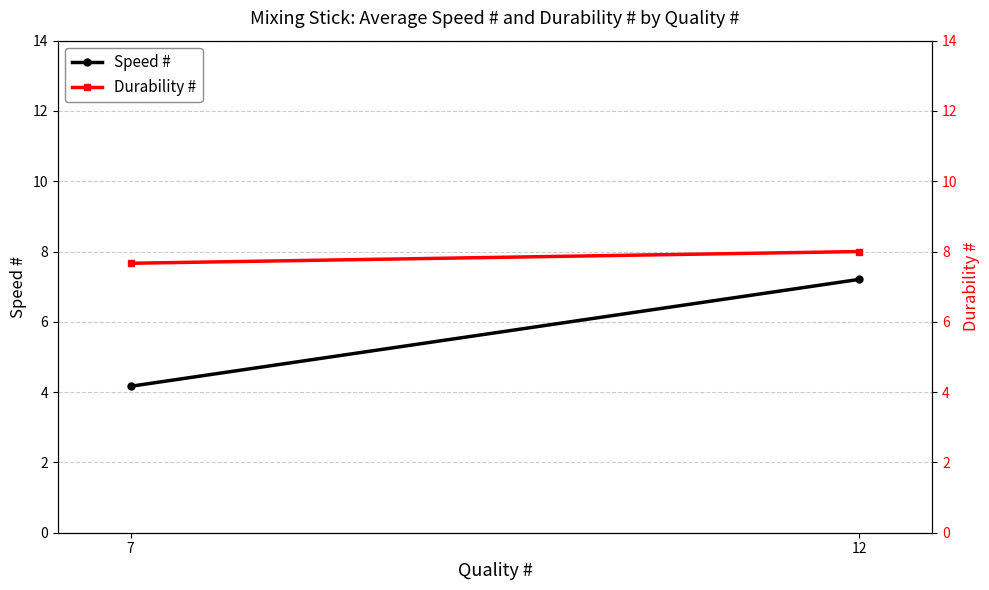

What is the spread (max minus min) of values at 12?

0.8